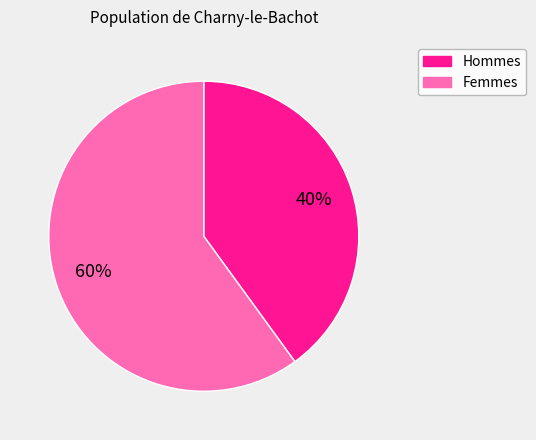

To the nearest percent, what is the average slice percentage?

50%